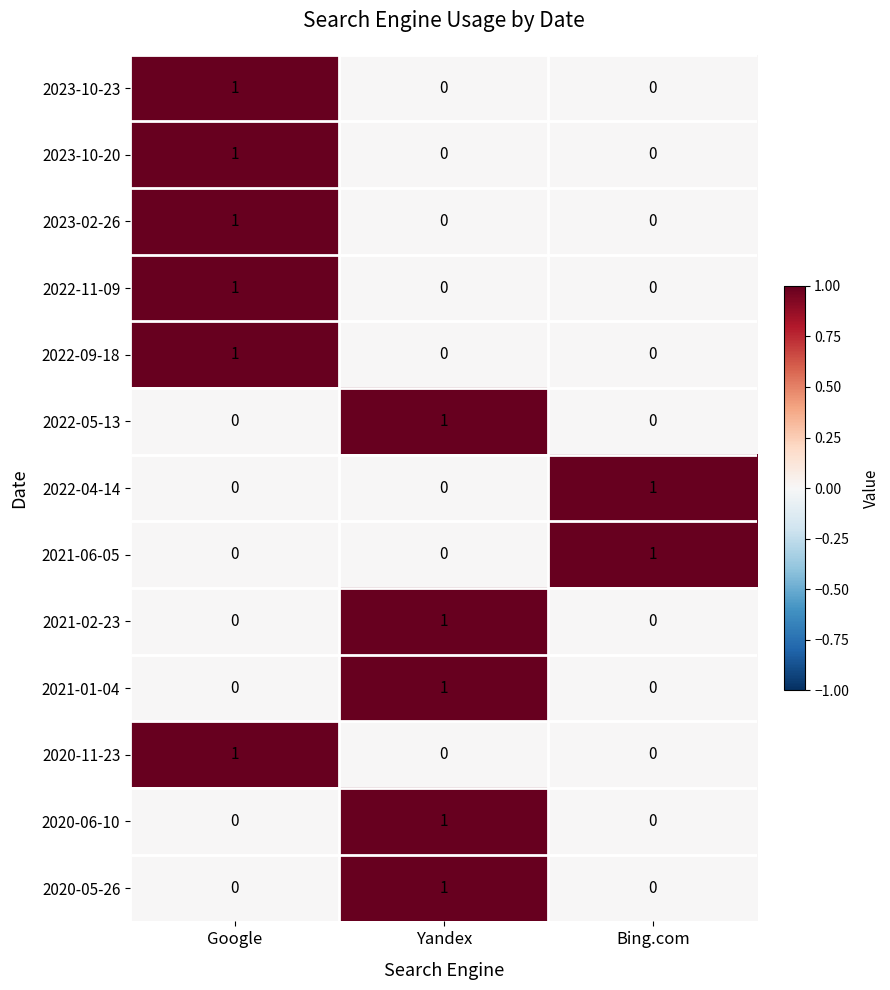

True or false: 2023-10-23 has a value of 1 at Yandex.

False